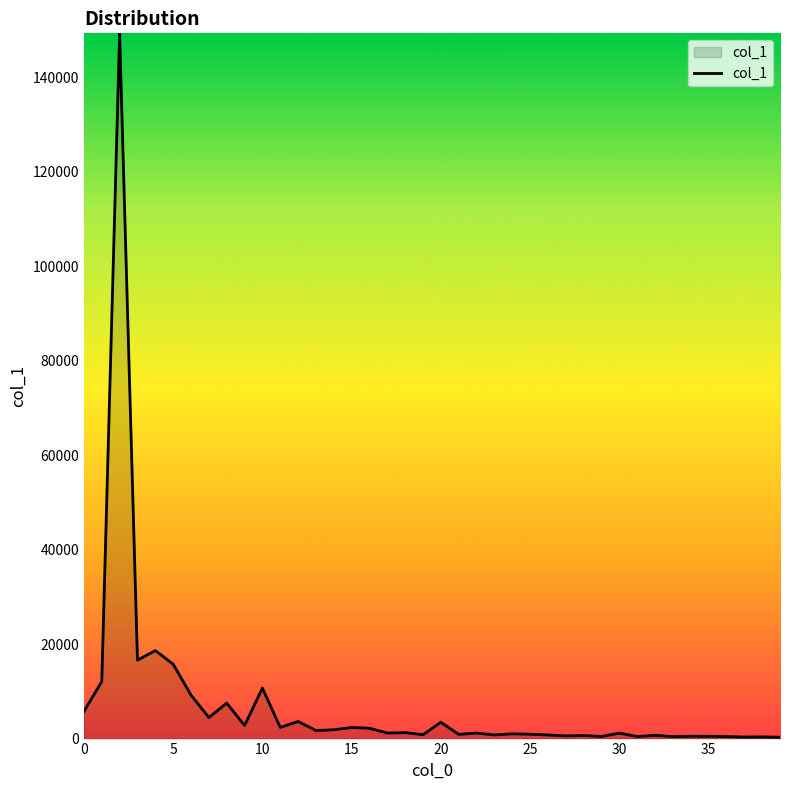

What is the difference between the maximum and minimum values?

148956